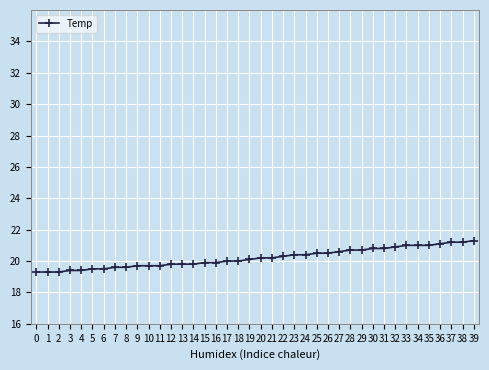

What is the value of the 16th point from the left?

19.9